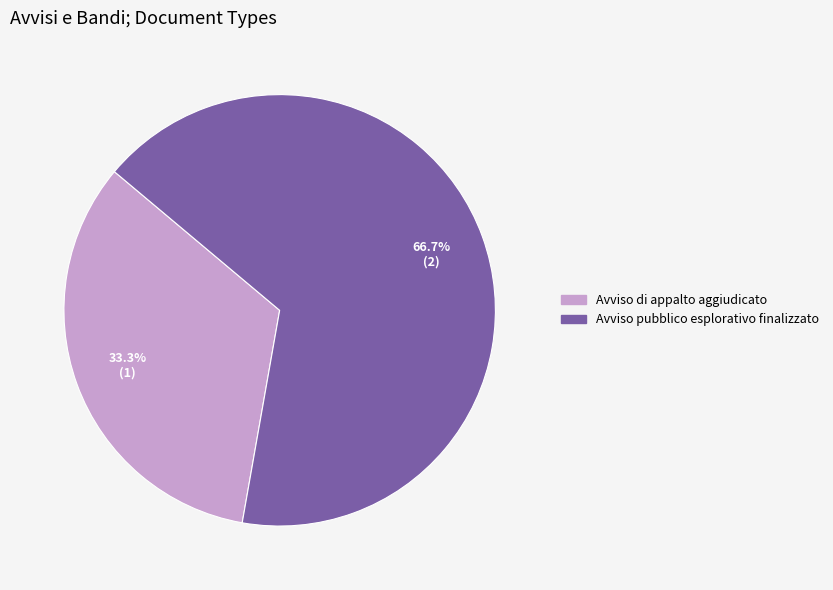

What percentage do Avviso pubblico esplorativo finalizzato and Avviso di appalto aggiudicato together represent?

100.0%